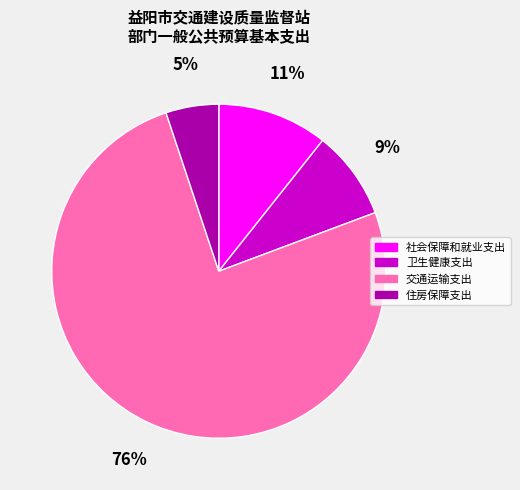

To the nearest percent, what is the combined percentage of 住房保障支出 and 卫生健康支出?

14%